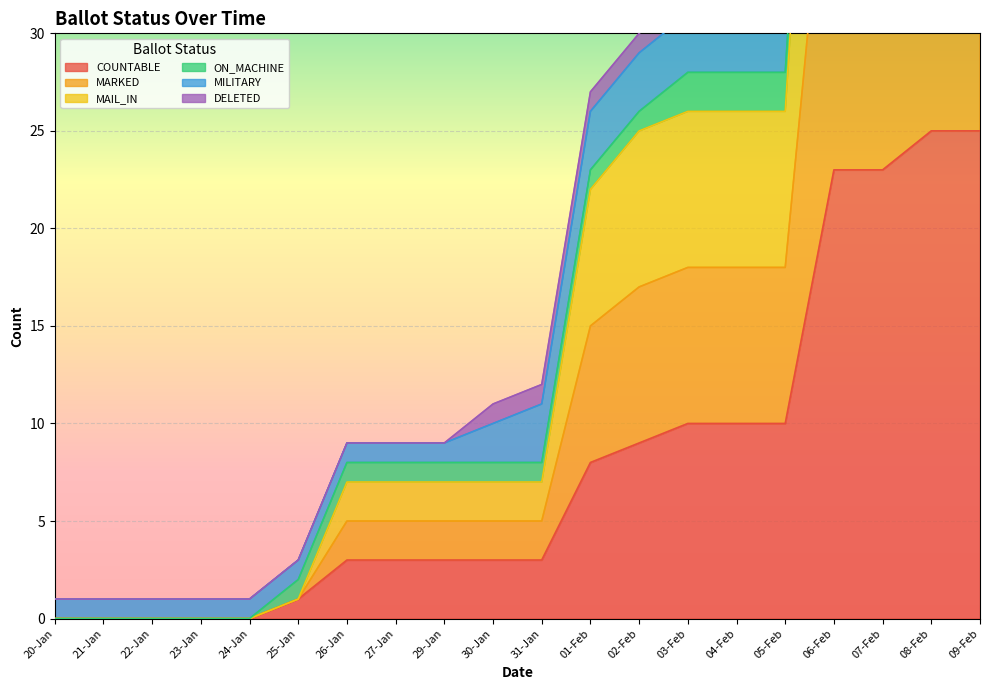

True or false: COUNTABLE and MARKED intersect in this chart.

False